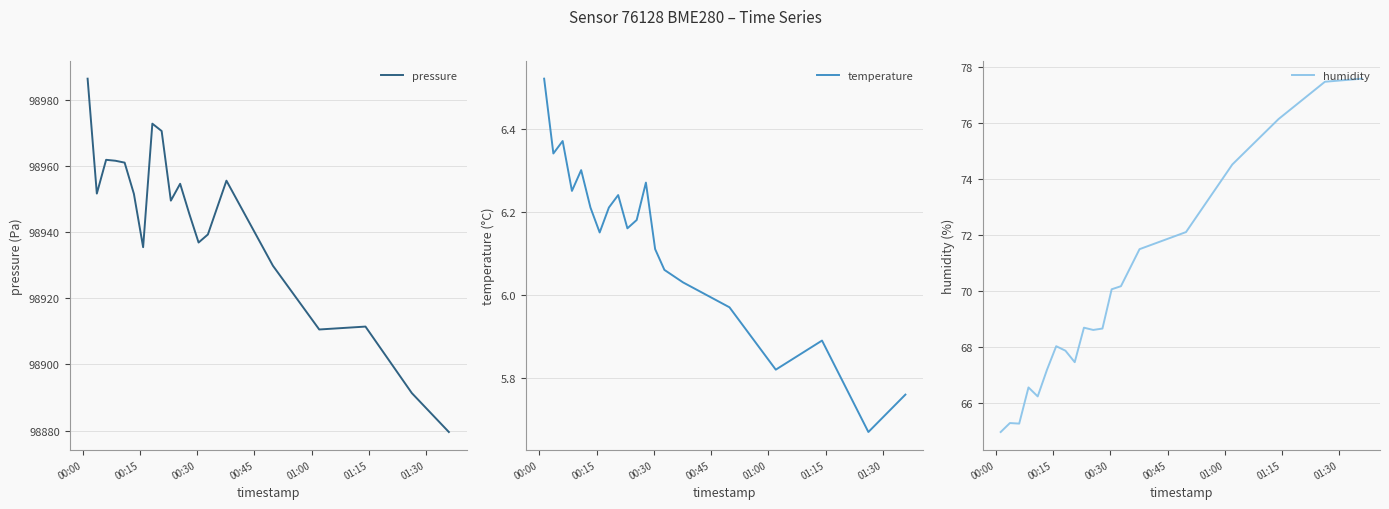

Does the chart display data point markers on the line(s)?

No